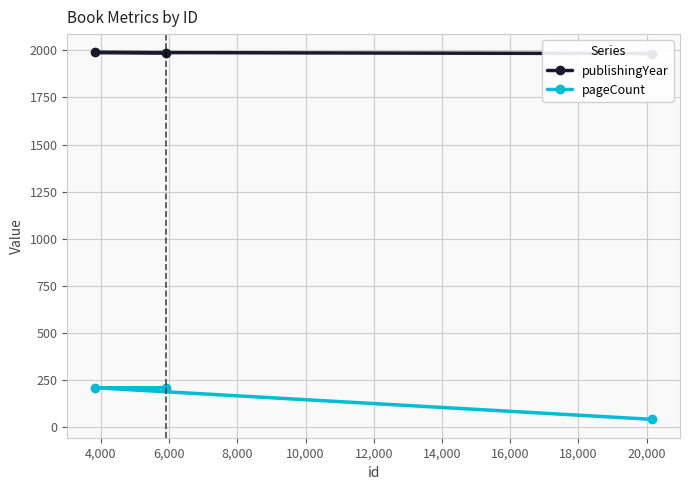

Is it true that publishingYear equals 2641 at 4,000?

False